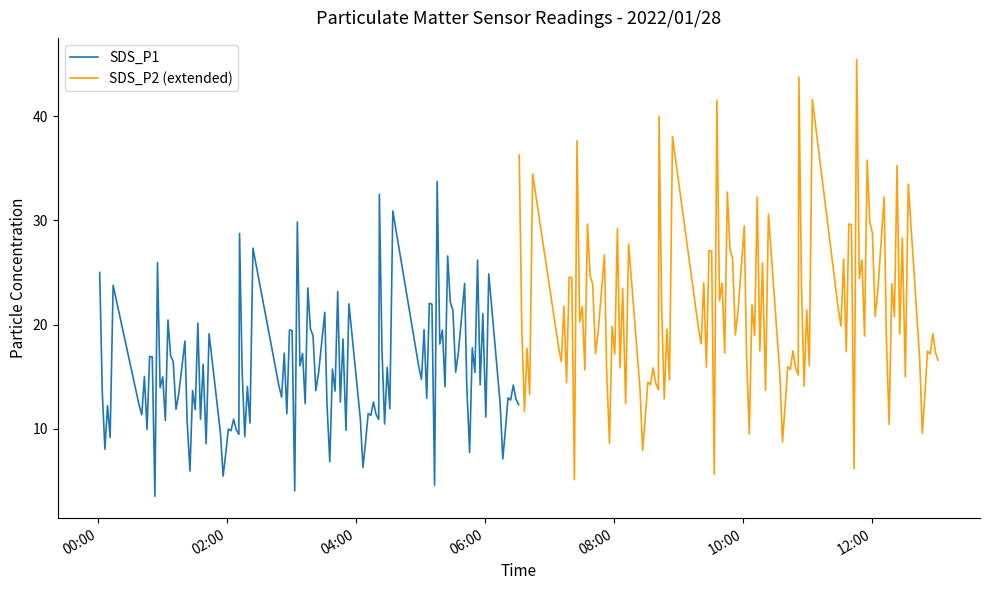

What is the spread (max minus min) of values at 9?

9.1